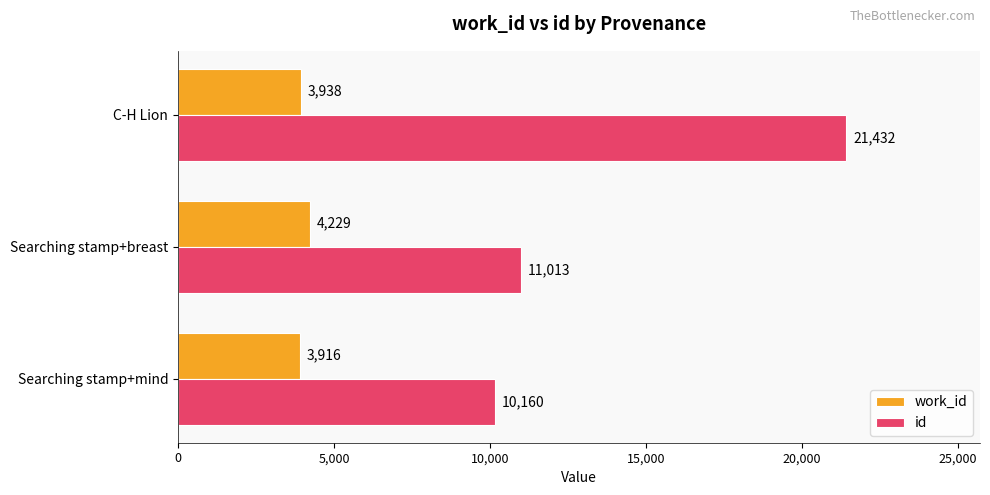

What is the spread (max minus min) of values at Searching stamp+mind?

6244